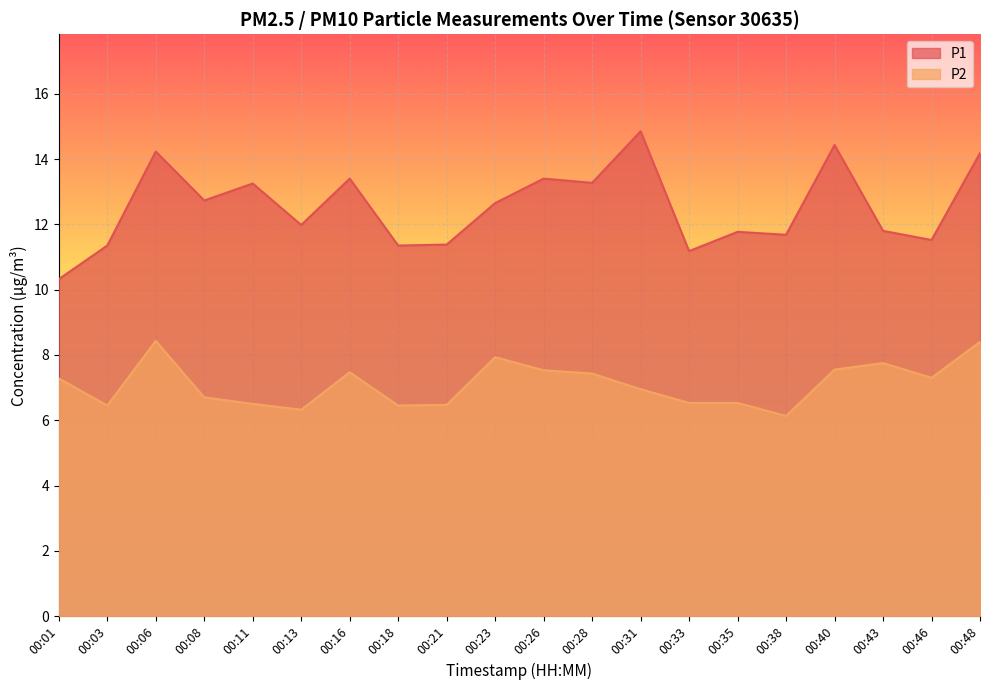

What is the total value across all series at 00:40?

22.0